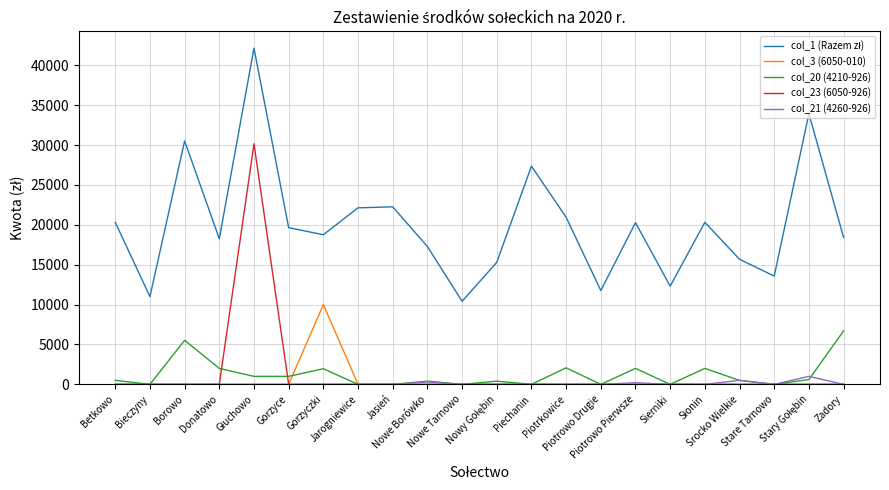

What is the maximum value shown in the chart?

42155.2